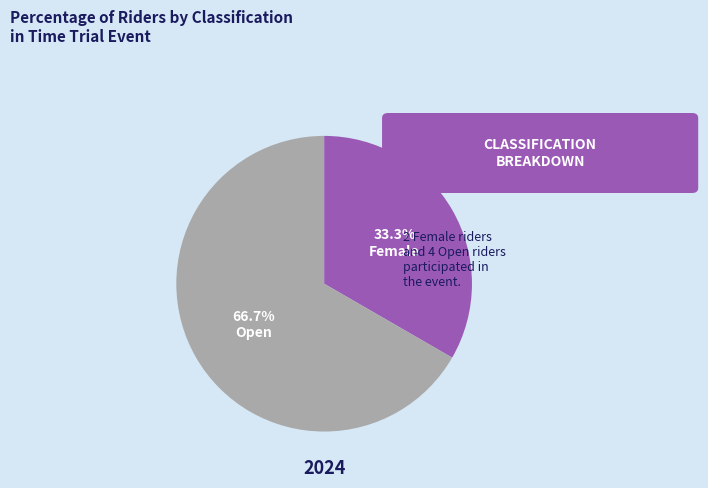

What is the smallest slice in the pie chart?

Female